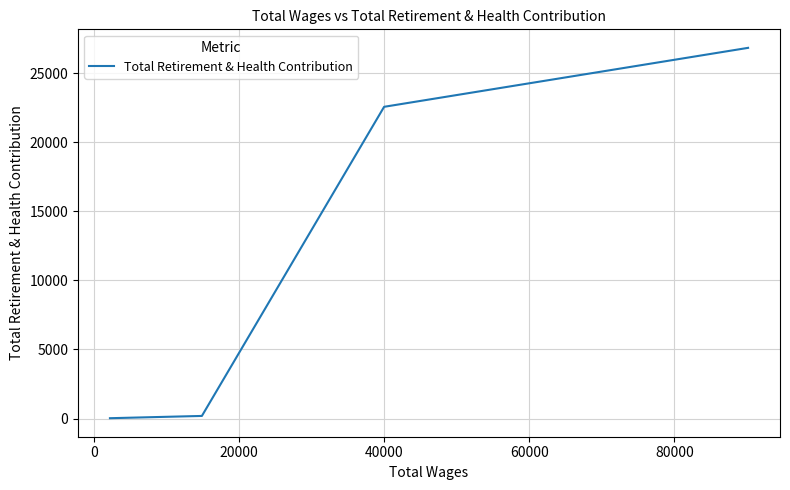

True or false: the data has more than 2 interior local peaks.

False